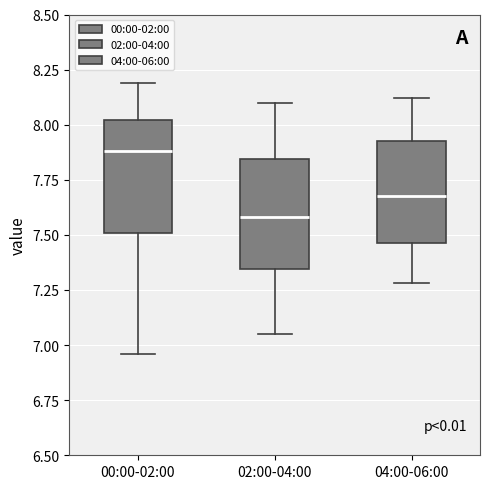

Which box's median line is the highest?

00:00-02:00